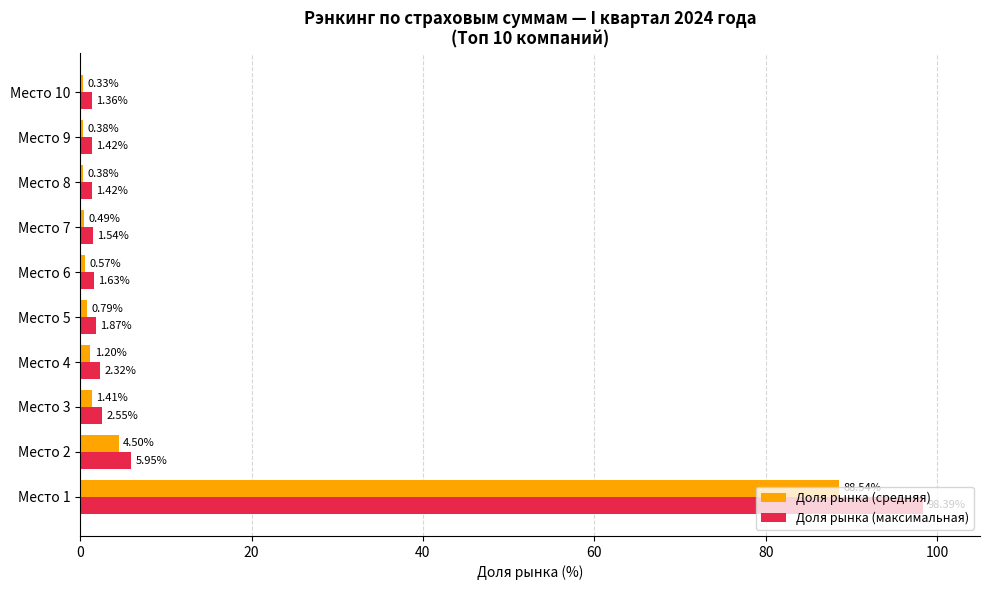

Which series has the widest spread of values?

Доля рынка (максимальная)